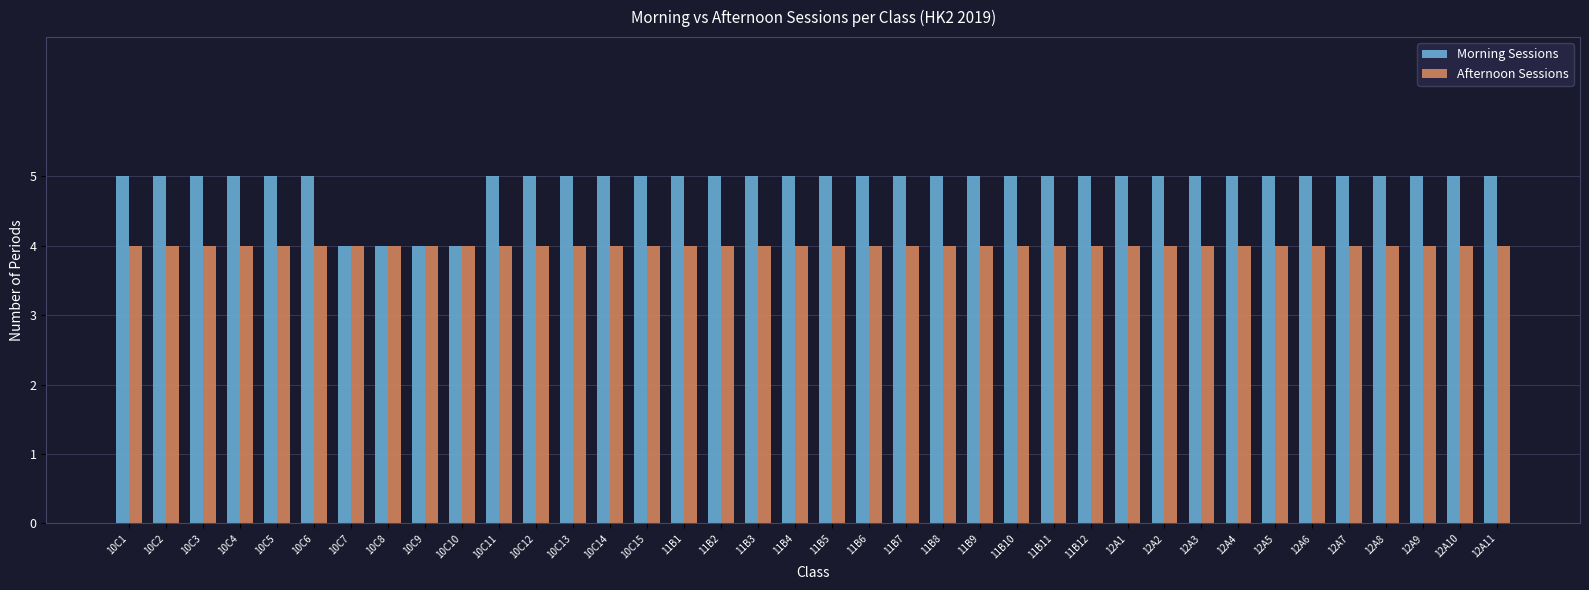

Is the value of Morning Sessions at 10C3 greater than the value of Afternoon Sessions at 12A8?

Yes